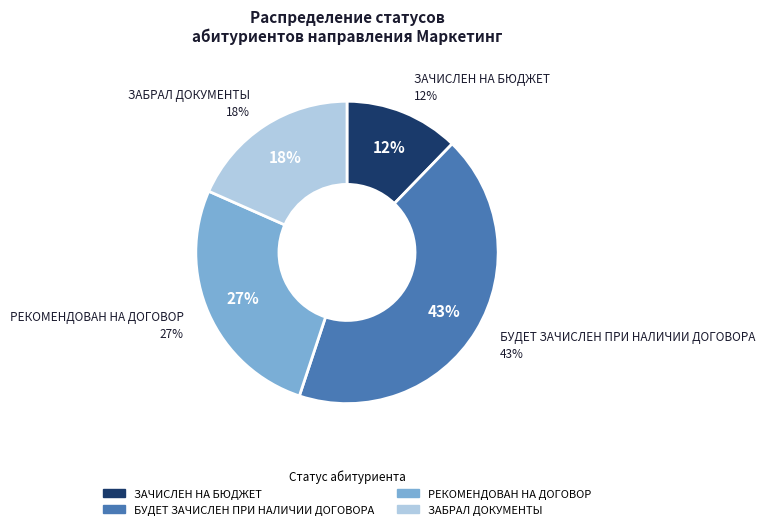

Which category has the biggest portion of the pie?

БУДЕТ ЗАЧИСЛЕН ПРИ НАЛИЧИИ ДОГОВОРА